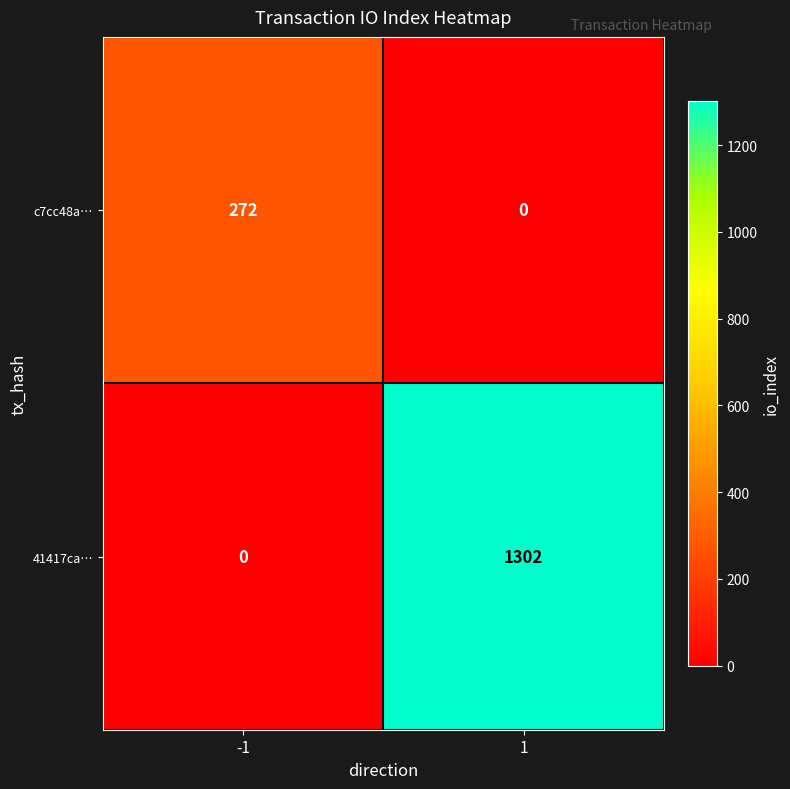

The 41417ca… series shows 1744 at 1. True or false?

False